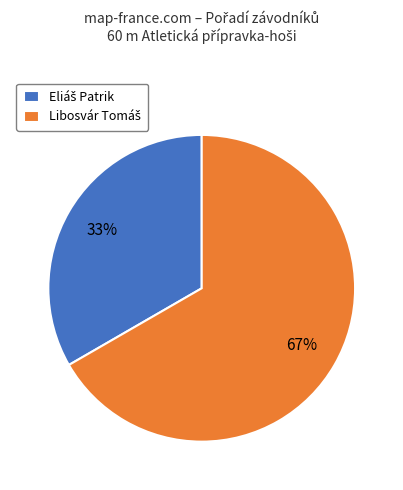

To the nearest percent, what is the average slice percentage?

50%